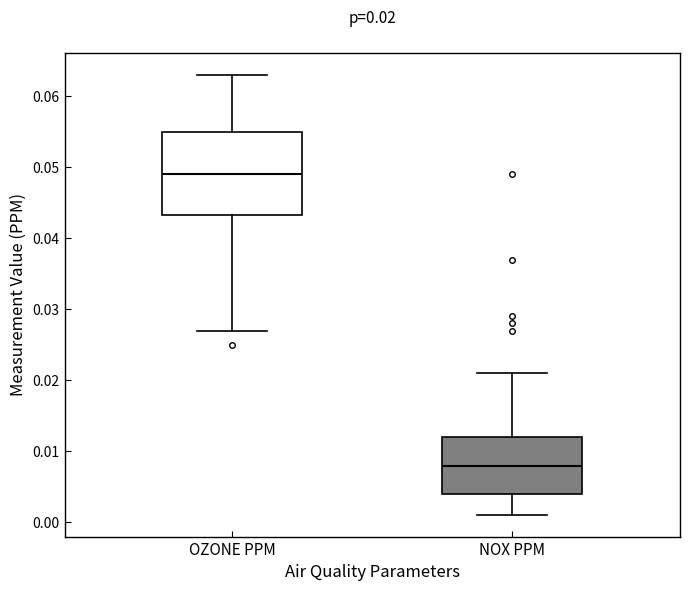

Comparing the boxes themselves (not the whiskers), which one is the tallest?

OZONE PPM